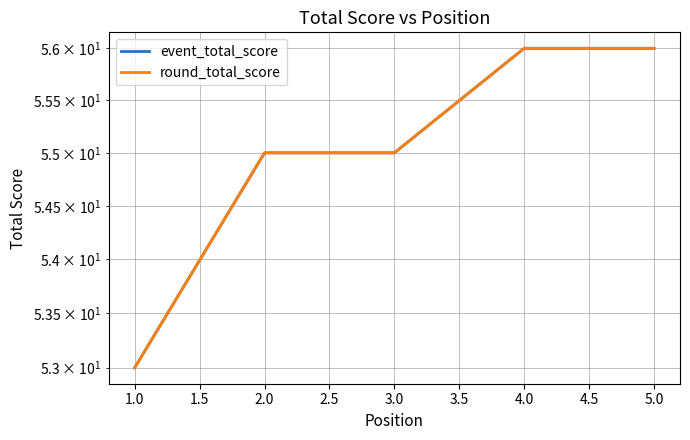

At how many categories does at least one series exceed 53?

4